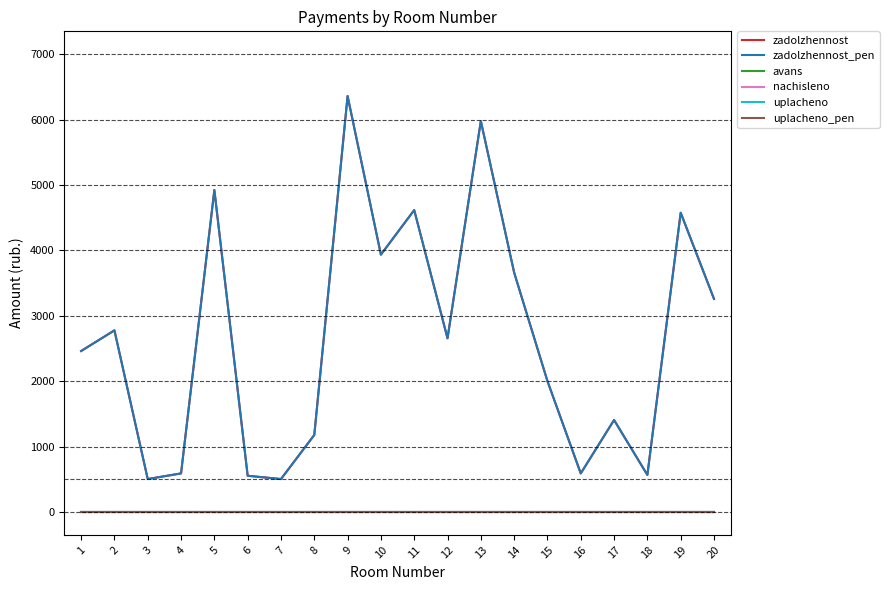

Which series has the largest total across all categories?

zadolzhennost